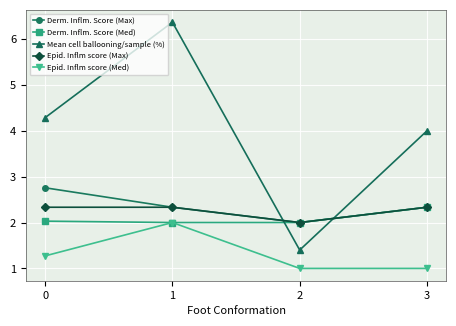

In Derm. Inflm. Score (Max), how many points are lower than both neighbors (excluding endpoints)?

1